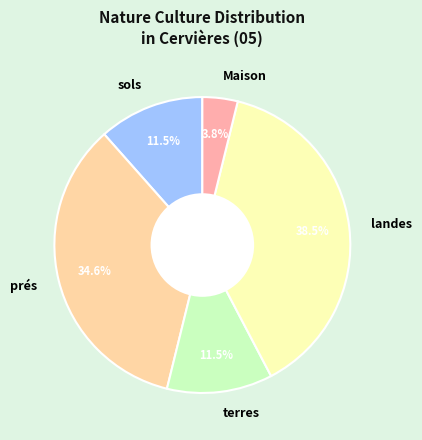

Which category has the biggest portion of the pie?

landes